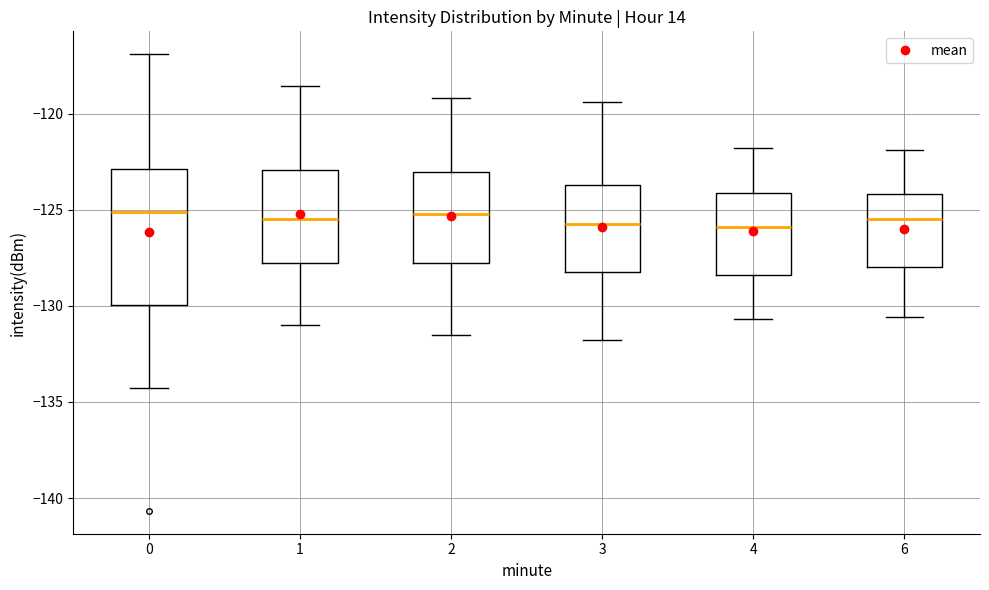

Where does the lower whisker of the box at x = 0 end on the y-axis? The values are not printed on the chart, so give them approximately, as read against the axis.

-134.5